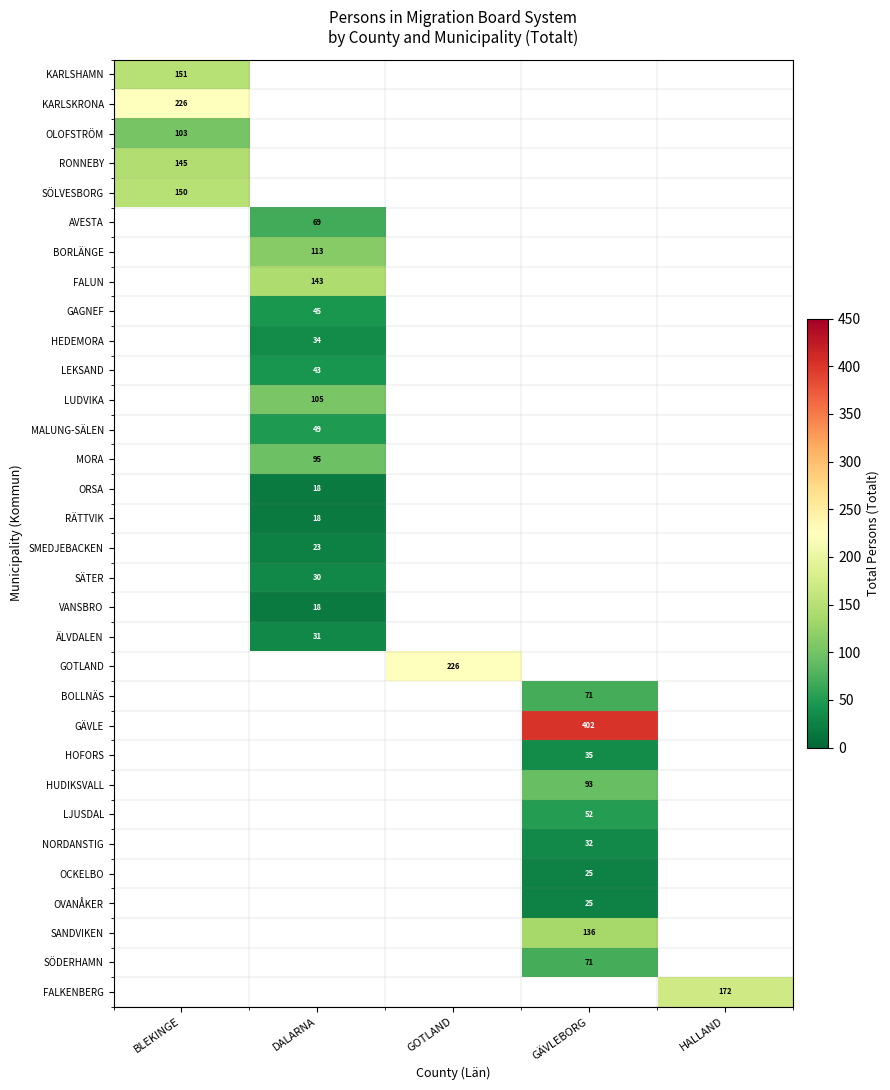

Count the number of data series in this chart.

32